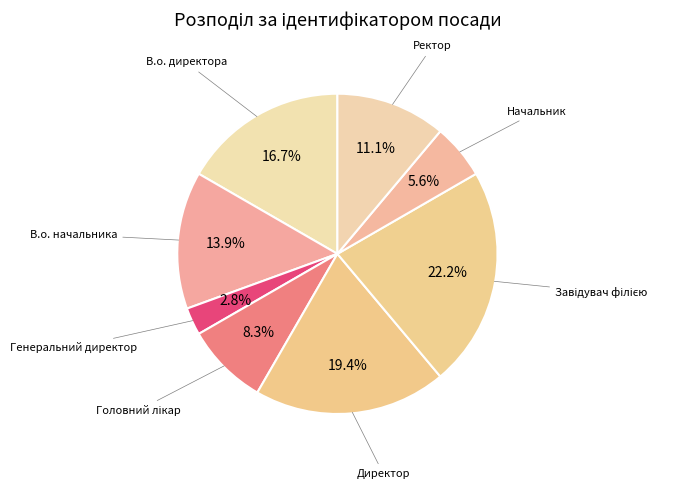

What is the ratio of the value at Ректор to the value at Директор?

0.6